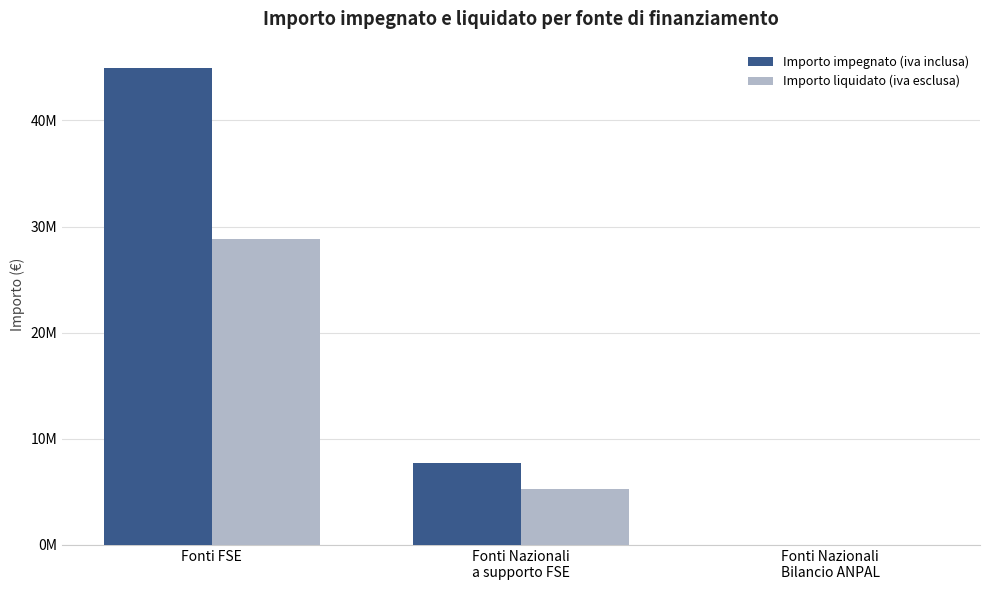

Read the Importo impegnato (iva inclusa) value at Fonti Nazionali
Bilancio ANPAL.

6429.4